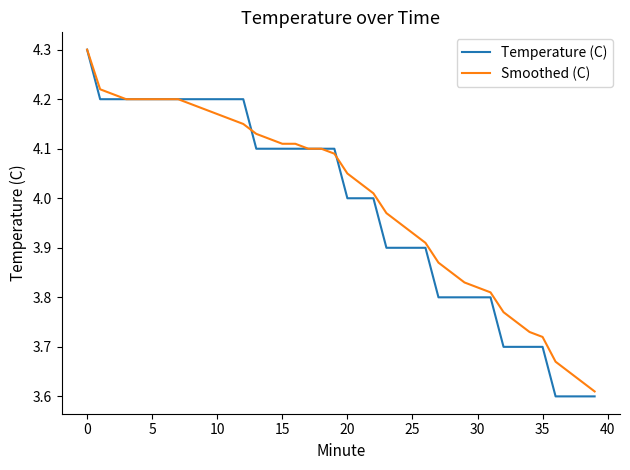

What is the maximum value shown in the chart?

4.3